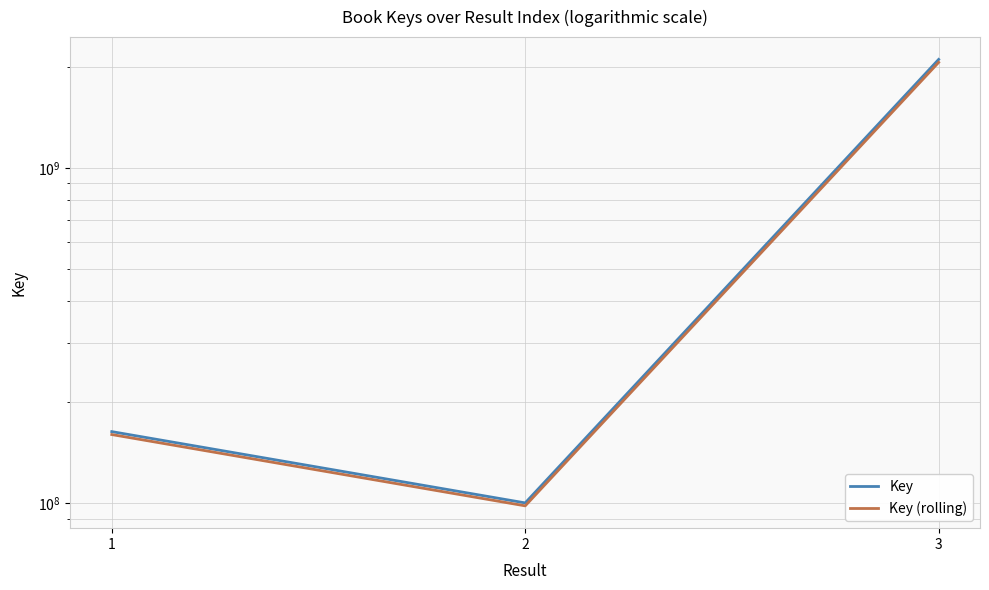

What is the approximate value of Key (rolling) at 2?

98302323.1